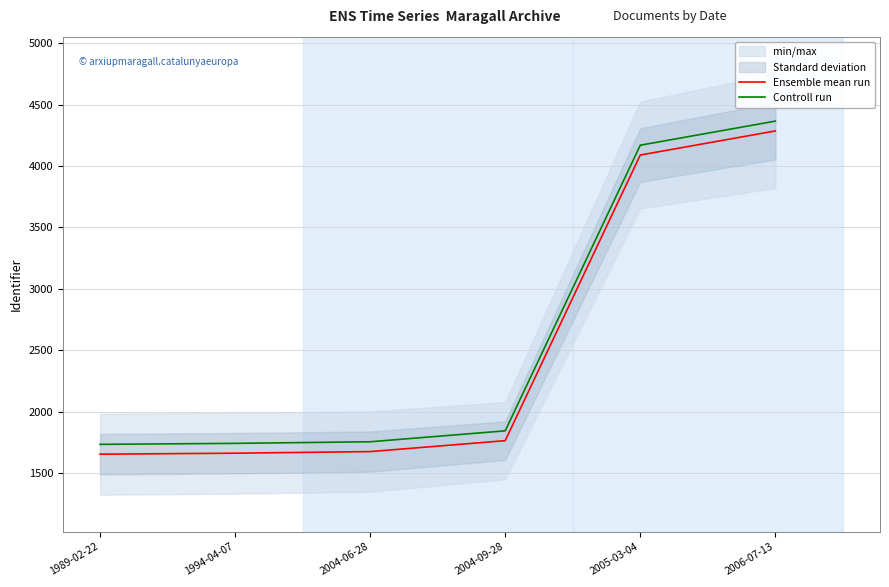

The Ensemble mean run series shows 973 at 1989-02-22. True or false?

False